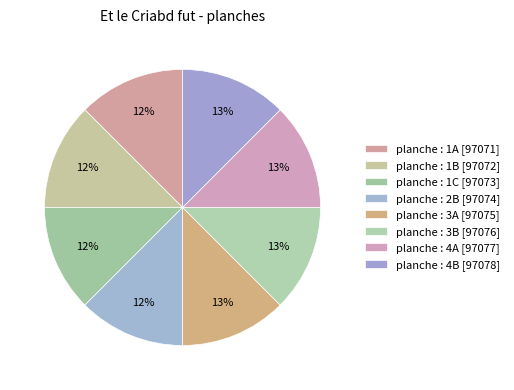

How many segments does this pie chart have?

8